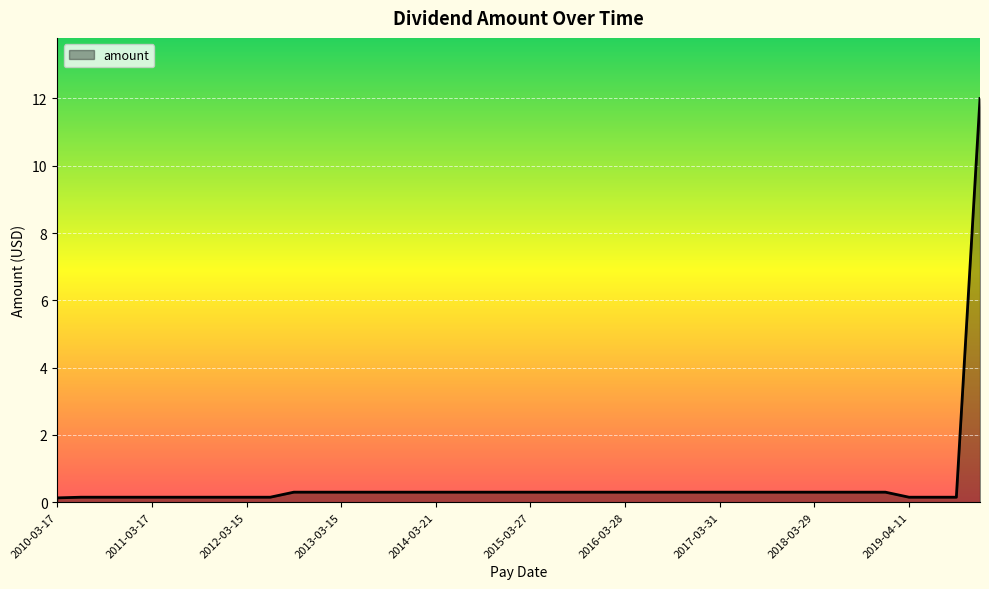

What is the difference between the maximum and minimum values?

11.9